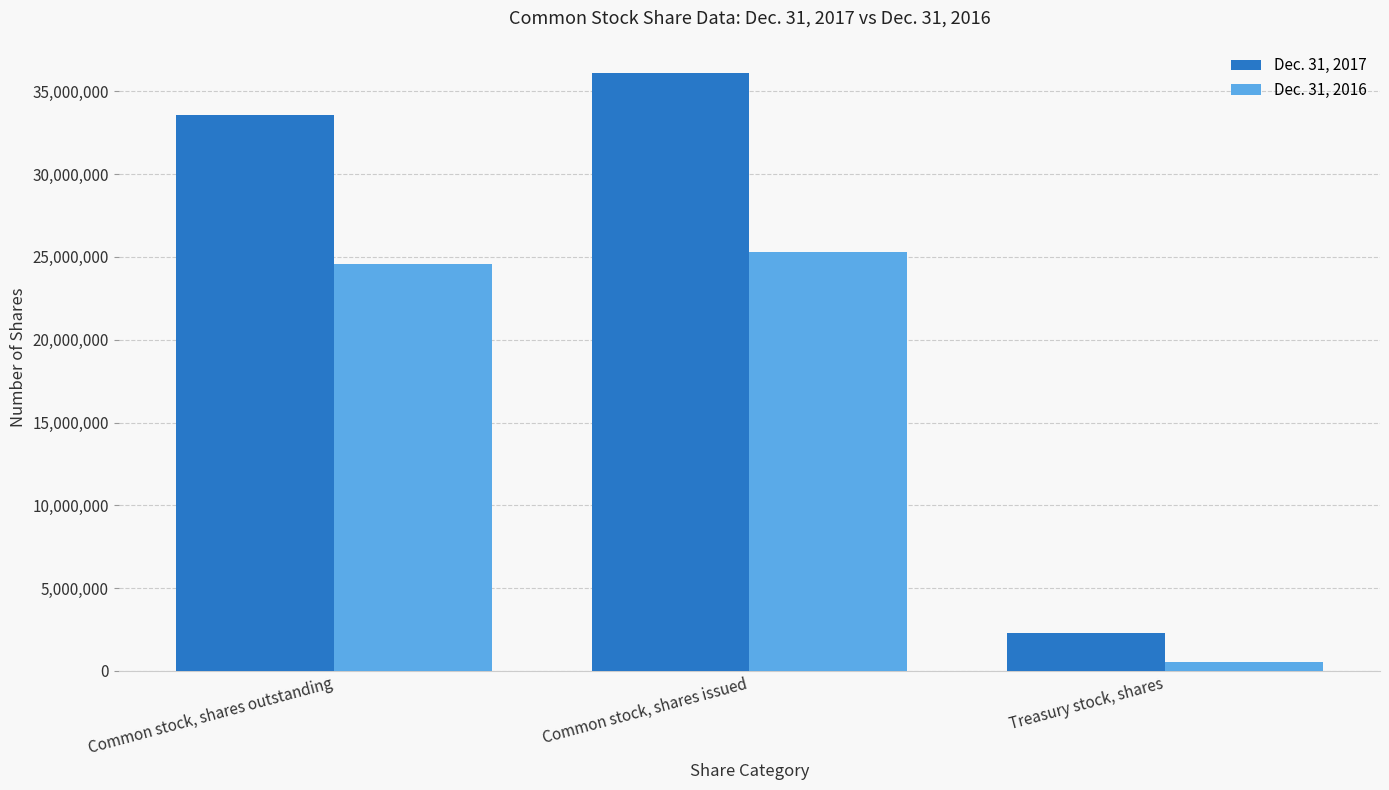

At which label is Dec. 31, 2017 closest to 19178611?

Common stock, shares outstanding